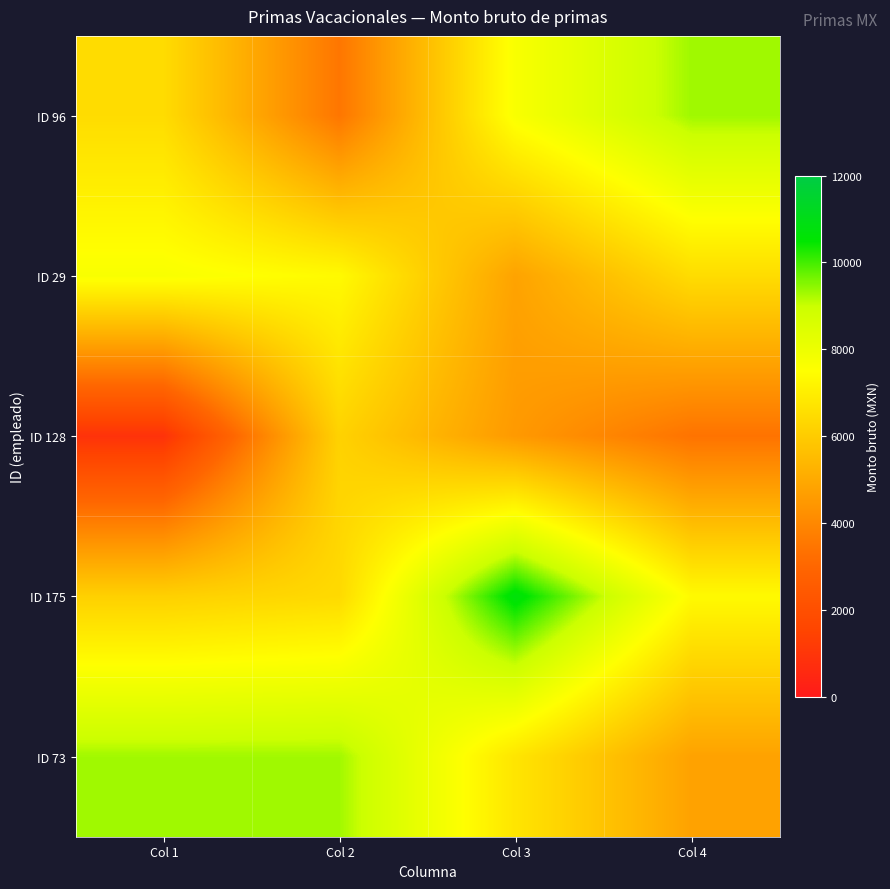

What is the greatest value displayed?

10722